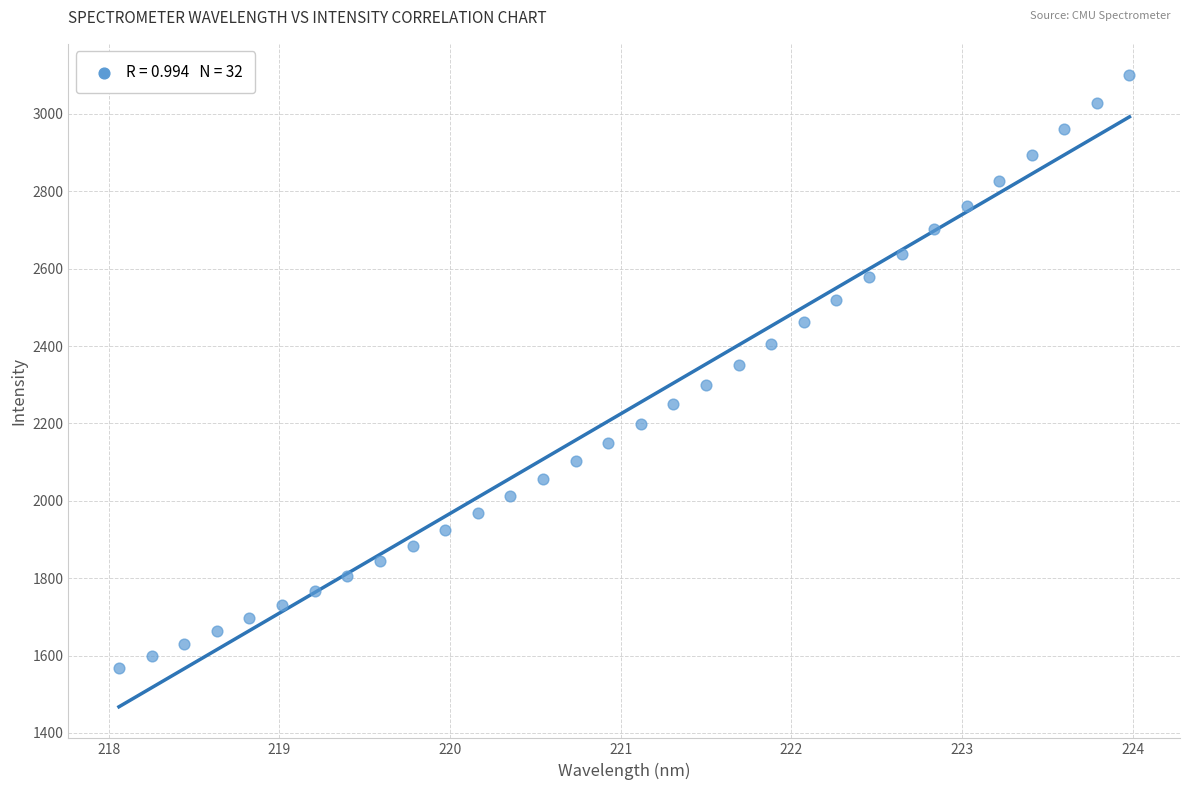

What is the range of X values (max minus min)?

5.9